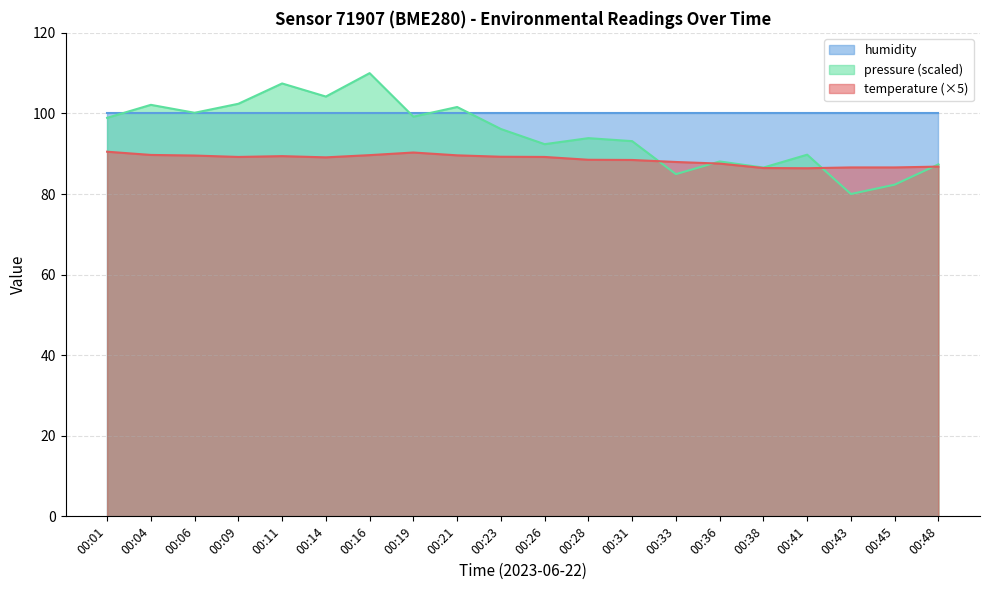

What is the sum of the pressure_norm values at 00:33 and 00:45?

167.3